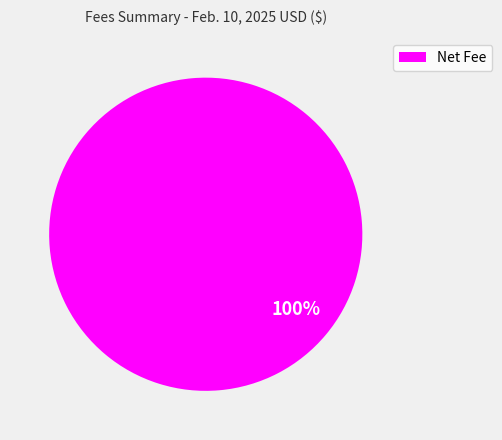

Is there any slice that represents more than half of the pie?

Yes